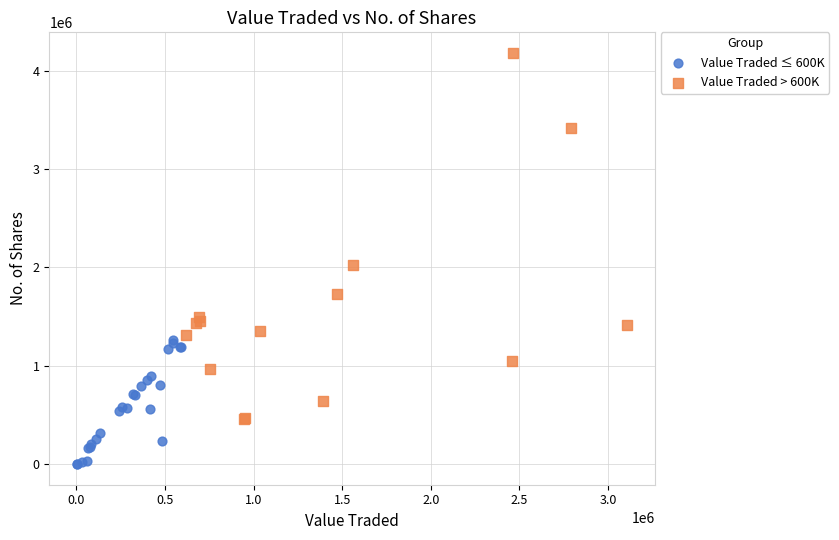

What are all the series names shown in the legend?

Value Traded ≤ 600K, Value Traded > 600K